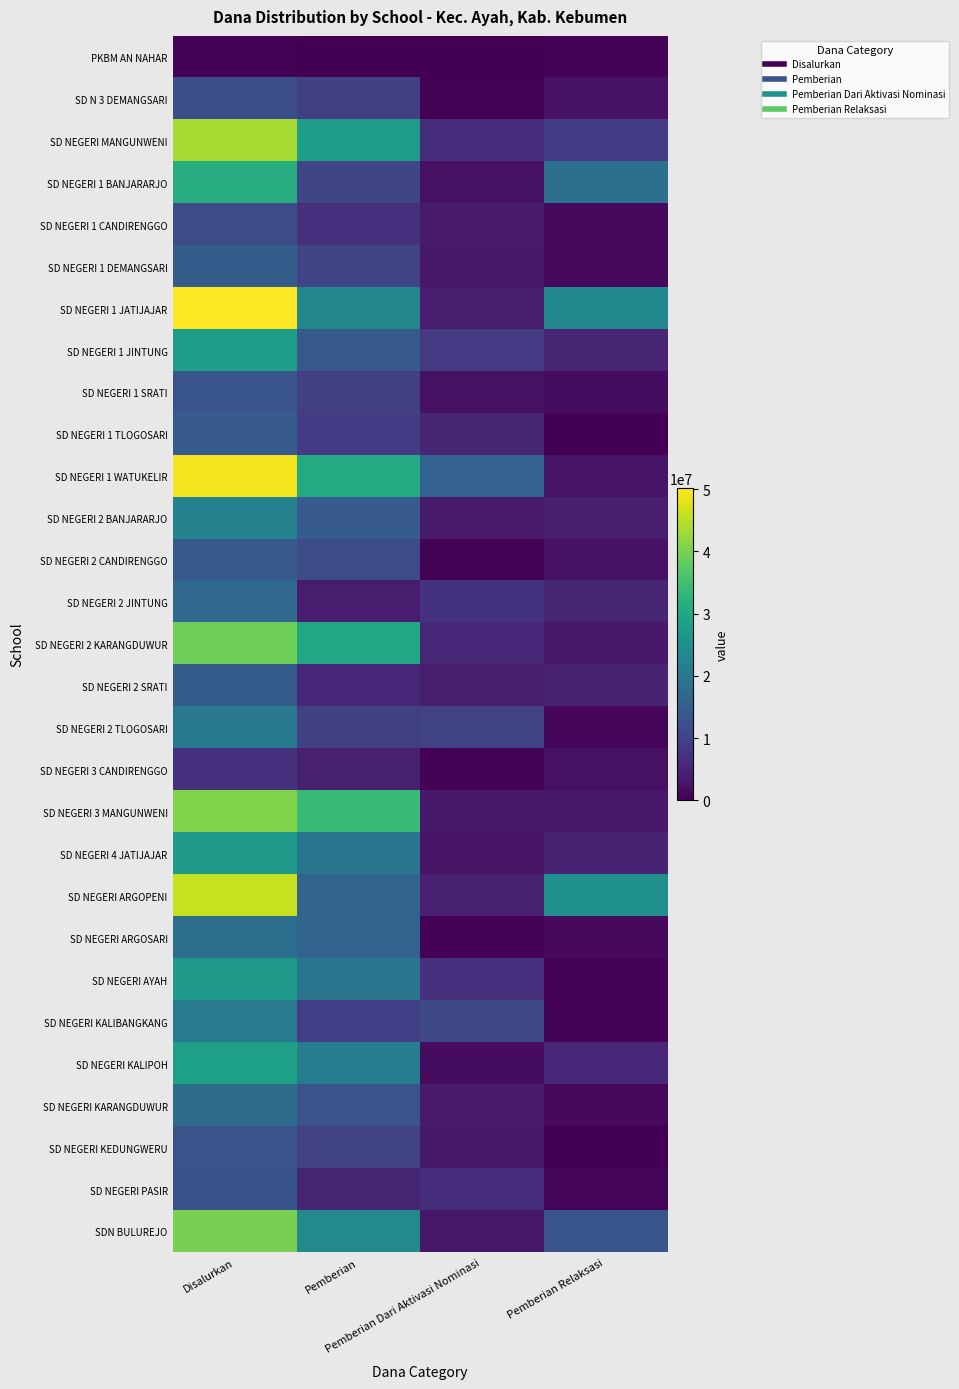

Between Pemberian Dari Aktivasi Nominasi and Pemberian, which is larger?

Pemberian Dari Aktivasi Nominasi